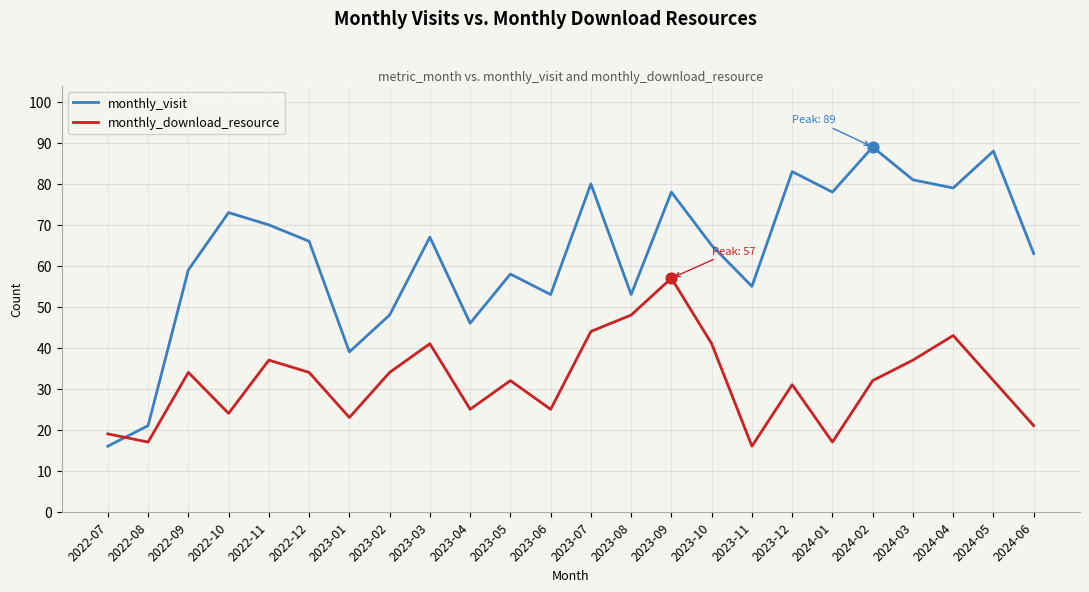

Which series changed the most between 2022-11 and 2023-05?

monthly_visit